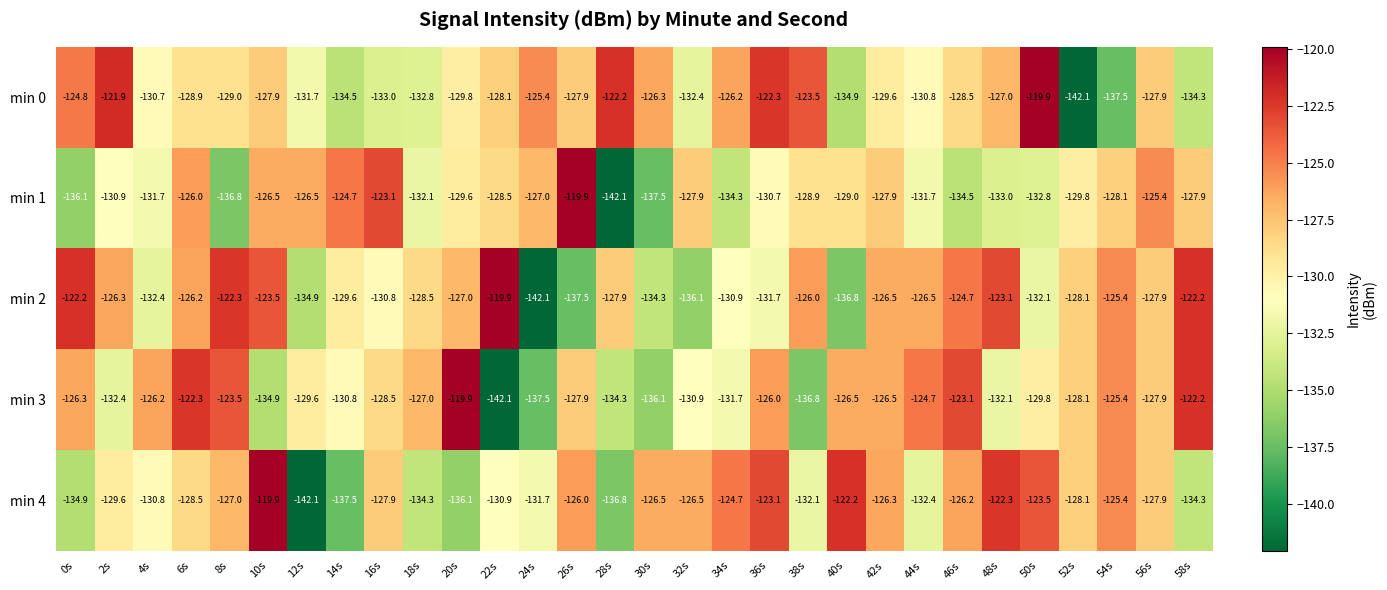

What is the sum of the min 4 values at 46s and 50s?

-249.7